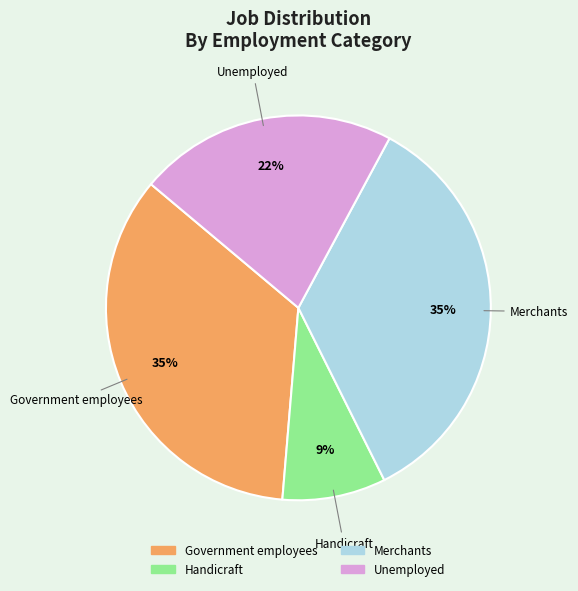

Combined, do Unemployed and Government employees account for over 50%?

Yes